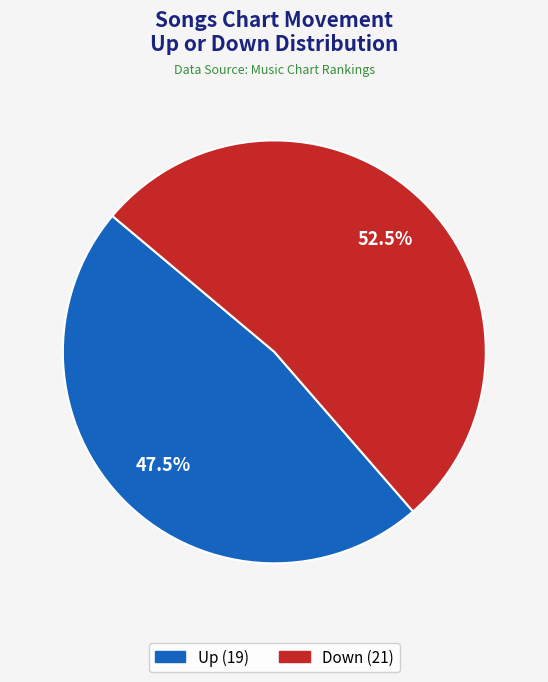

How many slices are in this pie chart?

2